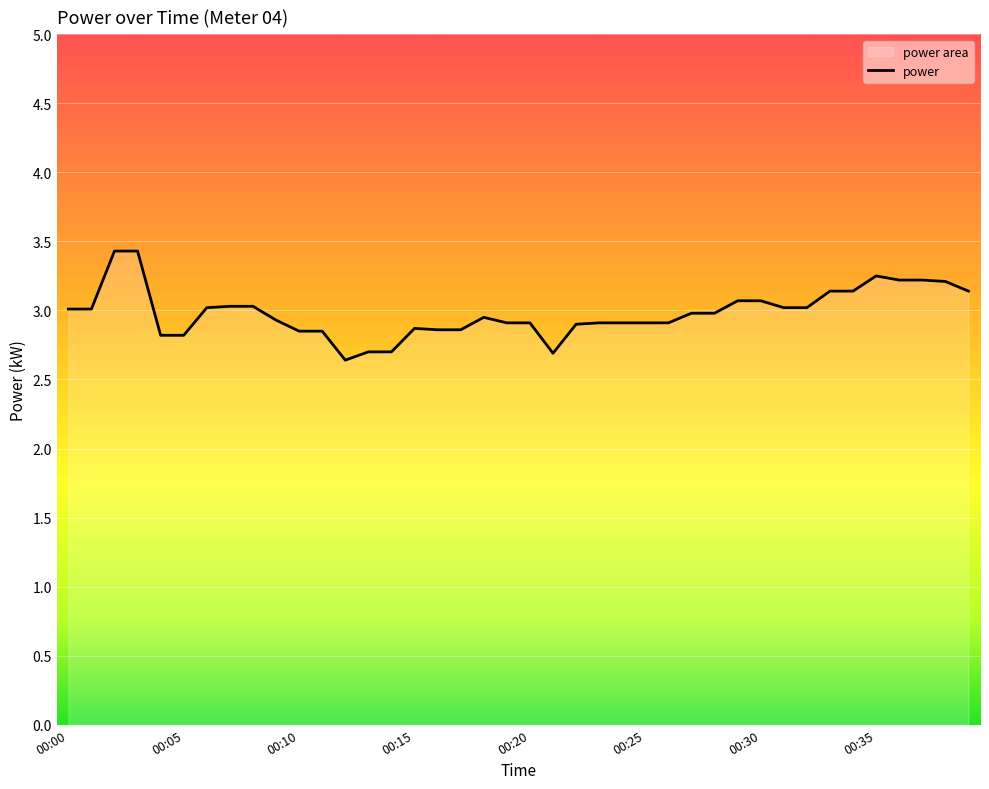

What is the value of the 25th point from the left?

2.9